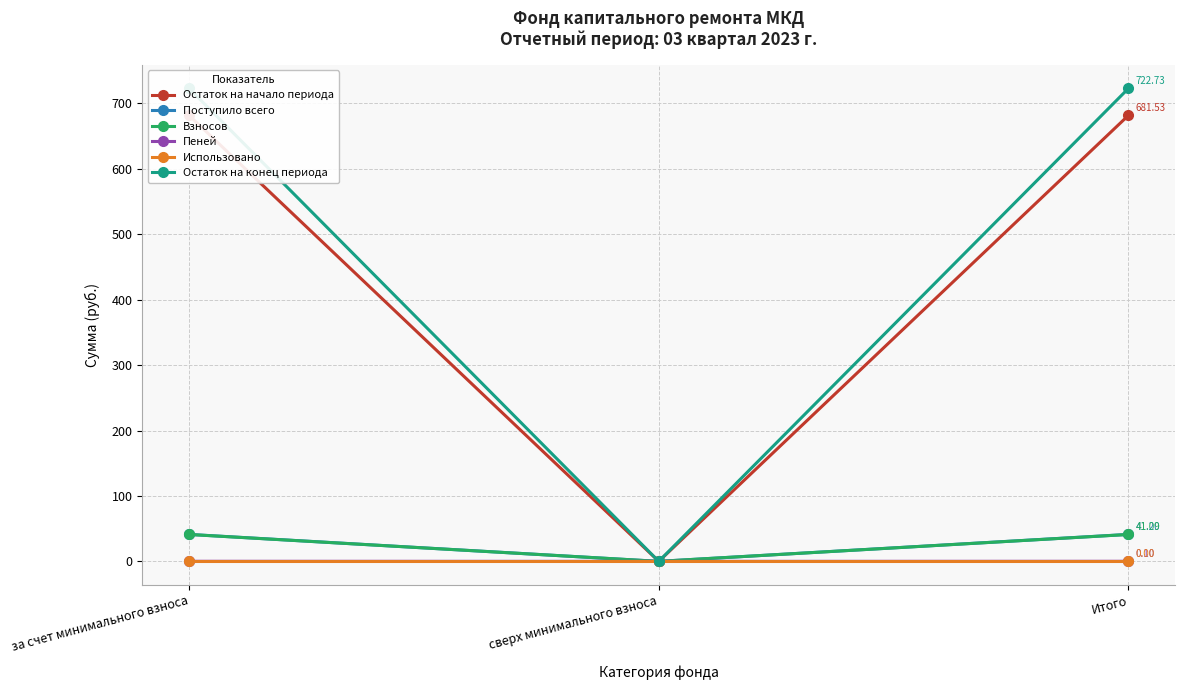

What is the difference between the second highest and minimum values in the Взносов series?

41.1